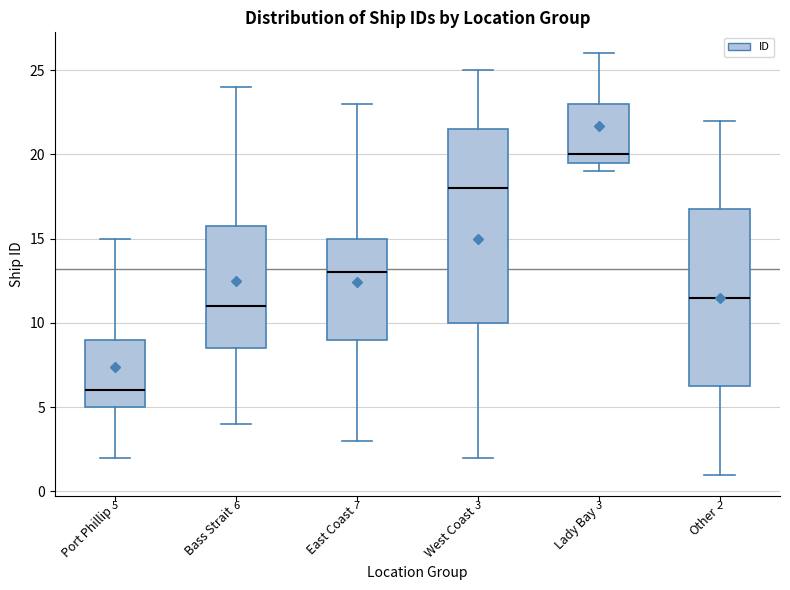

Which box's median line is the lowest?

Port Phillip